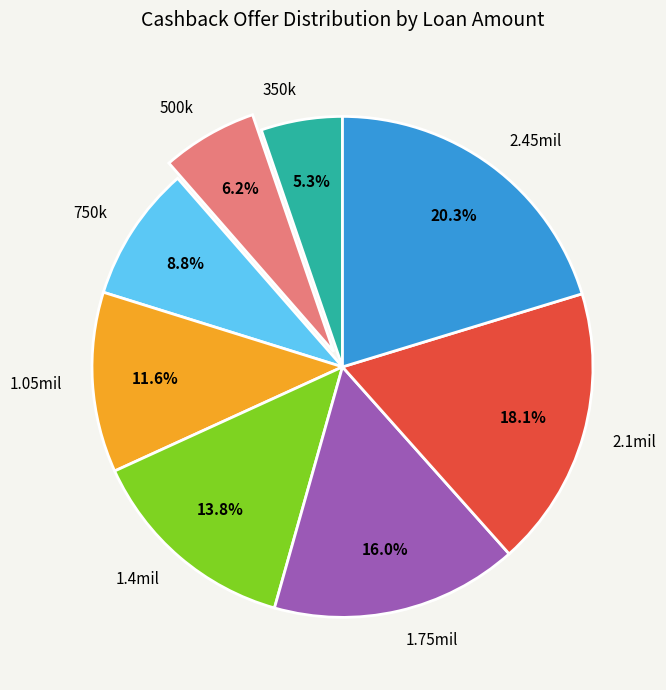

Does any single category account for the majority?

No